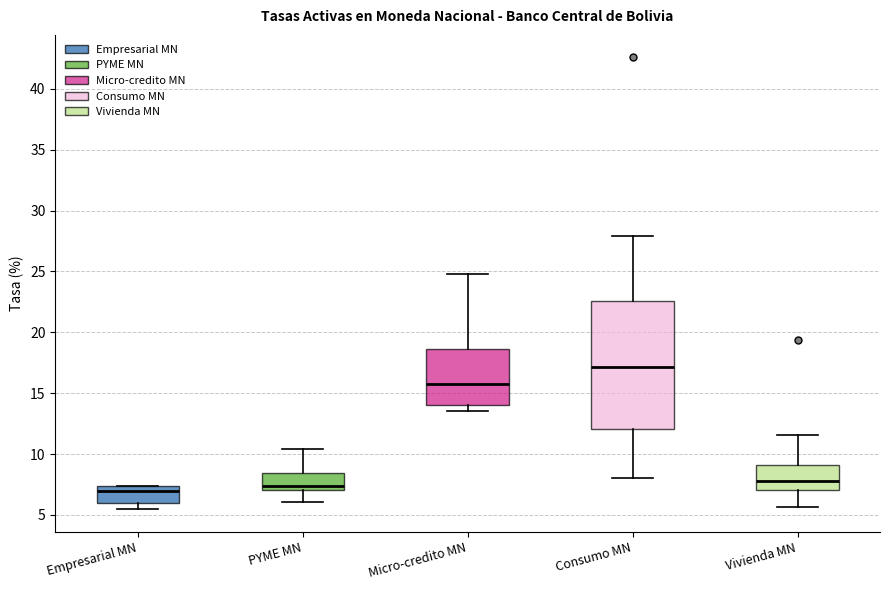

Which box is the tallest, from its lower edge to its upper edge?

Consumo MN